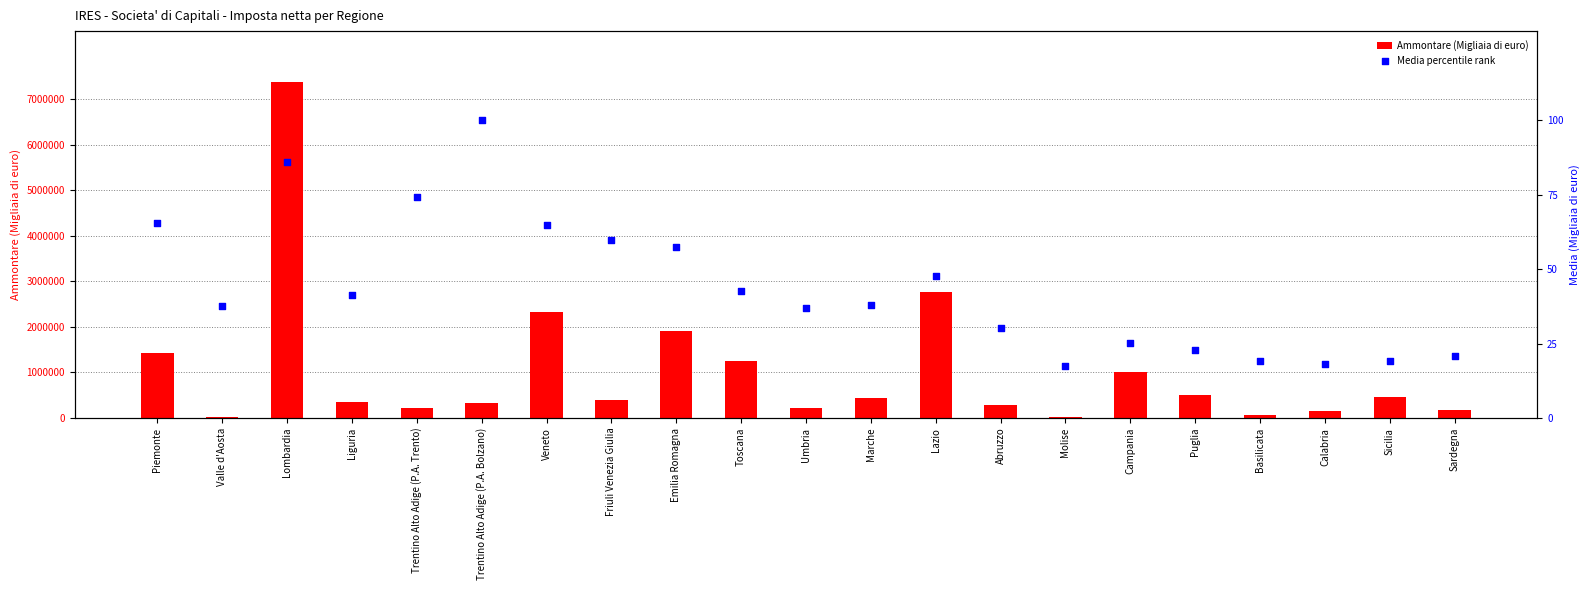

Which series has the widest spread of Y values?

Ammontare (Migliaia di euro)